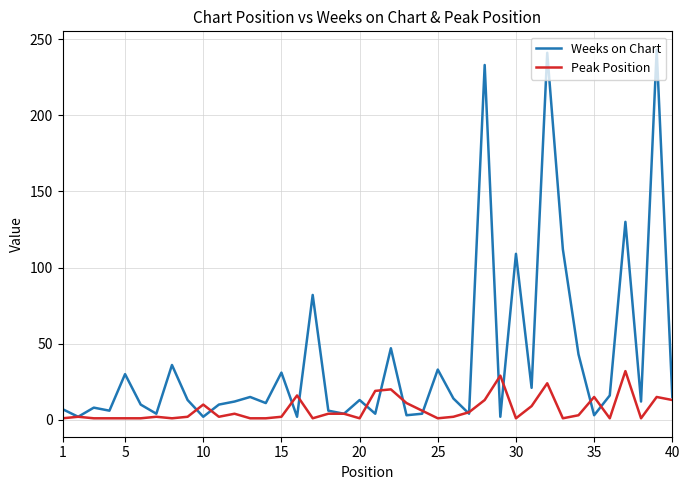

Which series has the largest range (max minus min)?

Weeks on Chart